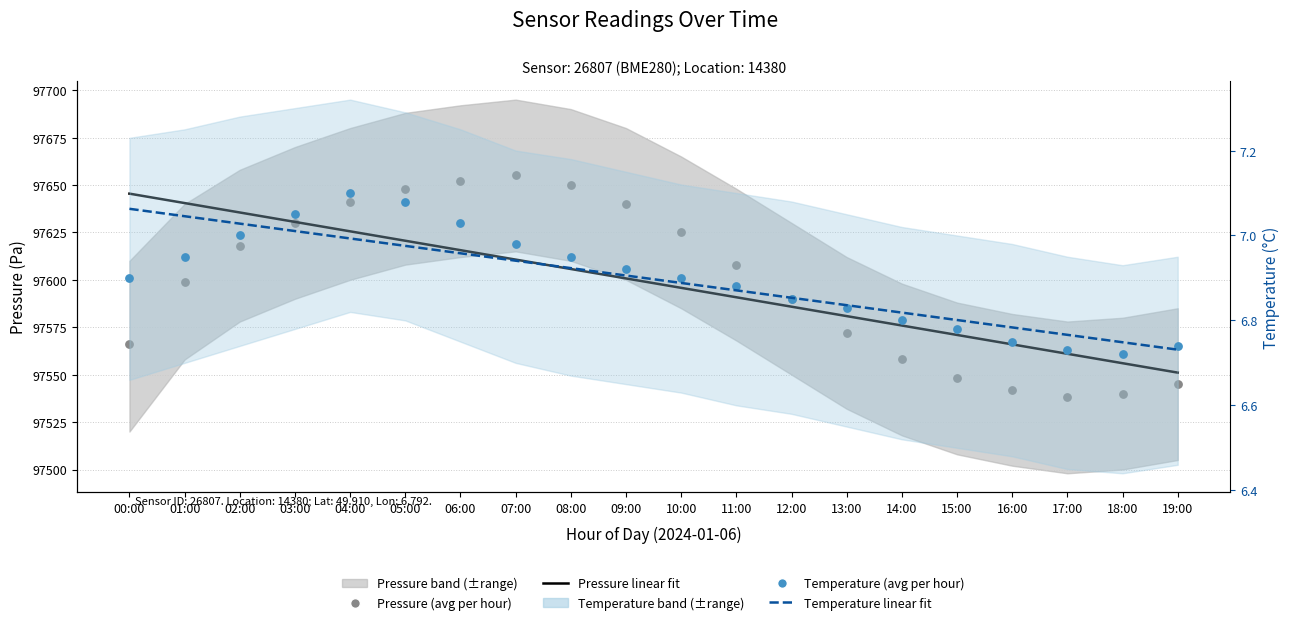

Which series has the largest Y range (max minus min)?

Pressure (avg per hour)